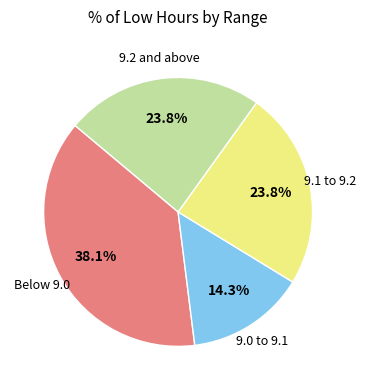

Does any single category account for the majority?

No